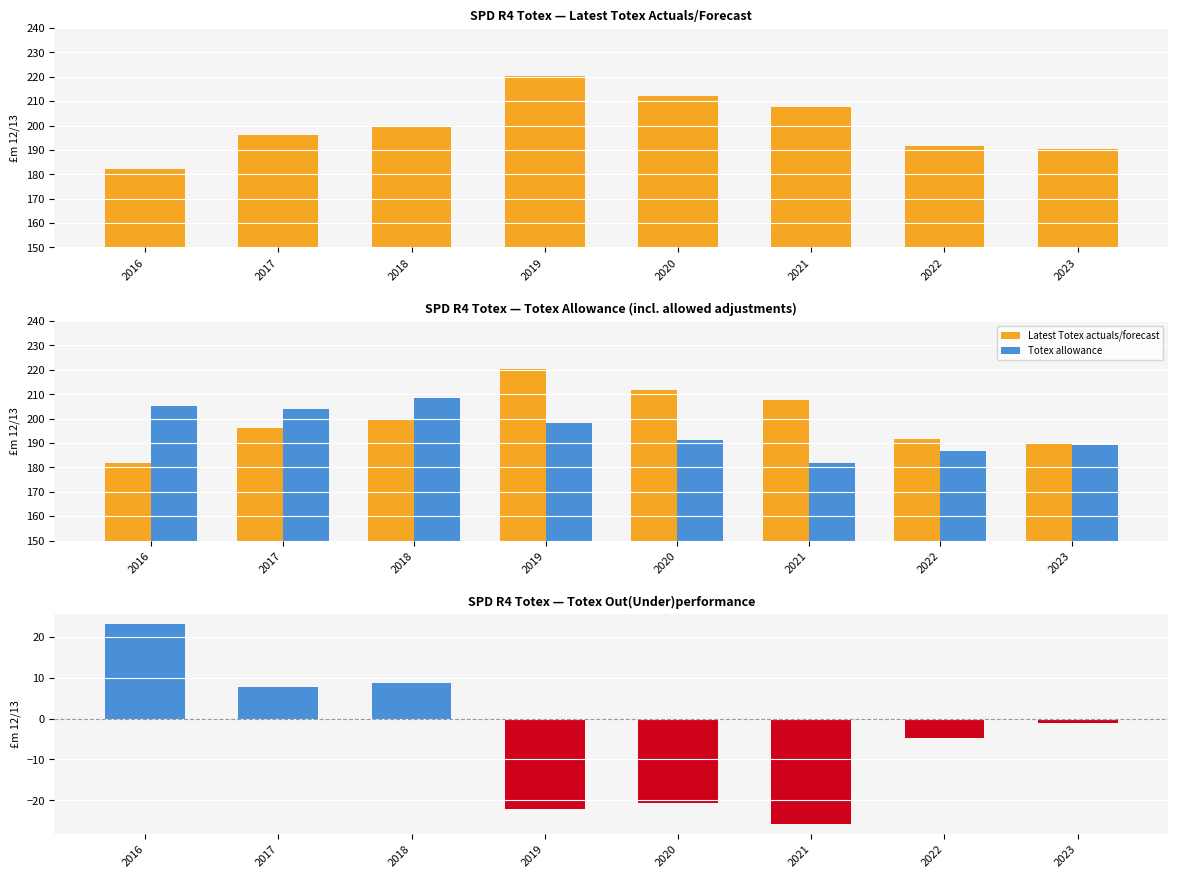

Where does the Latest Totex actuals/forecast series first go above 199?

2018